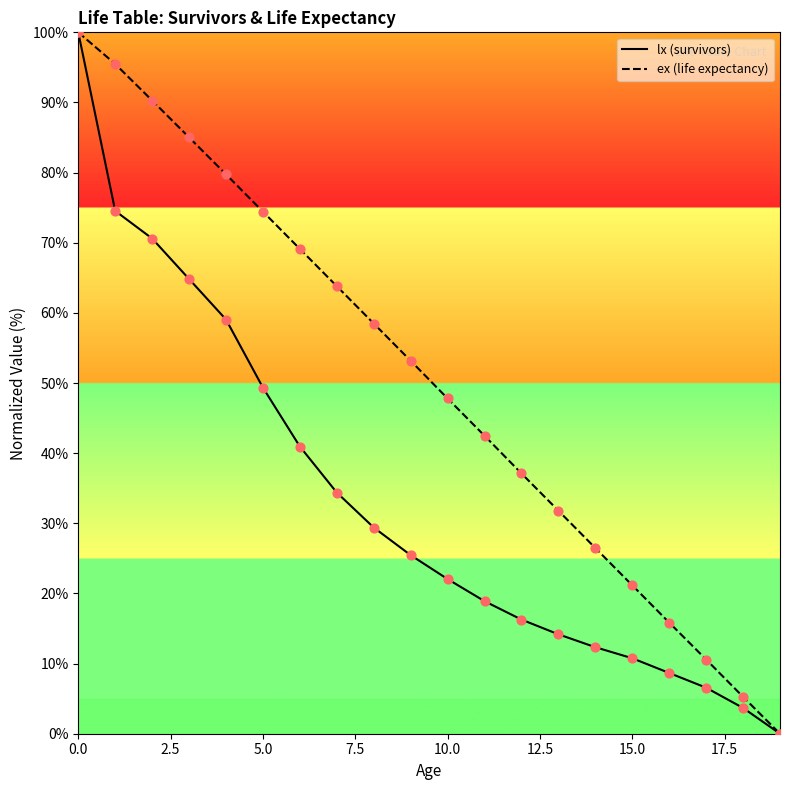

Which series has the widest spread of Y values?

lx (survivors)